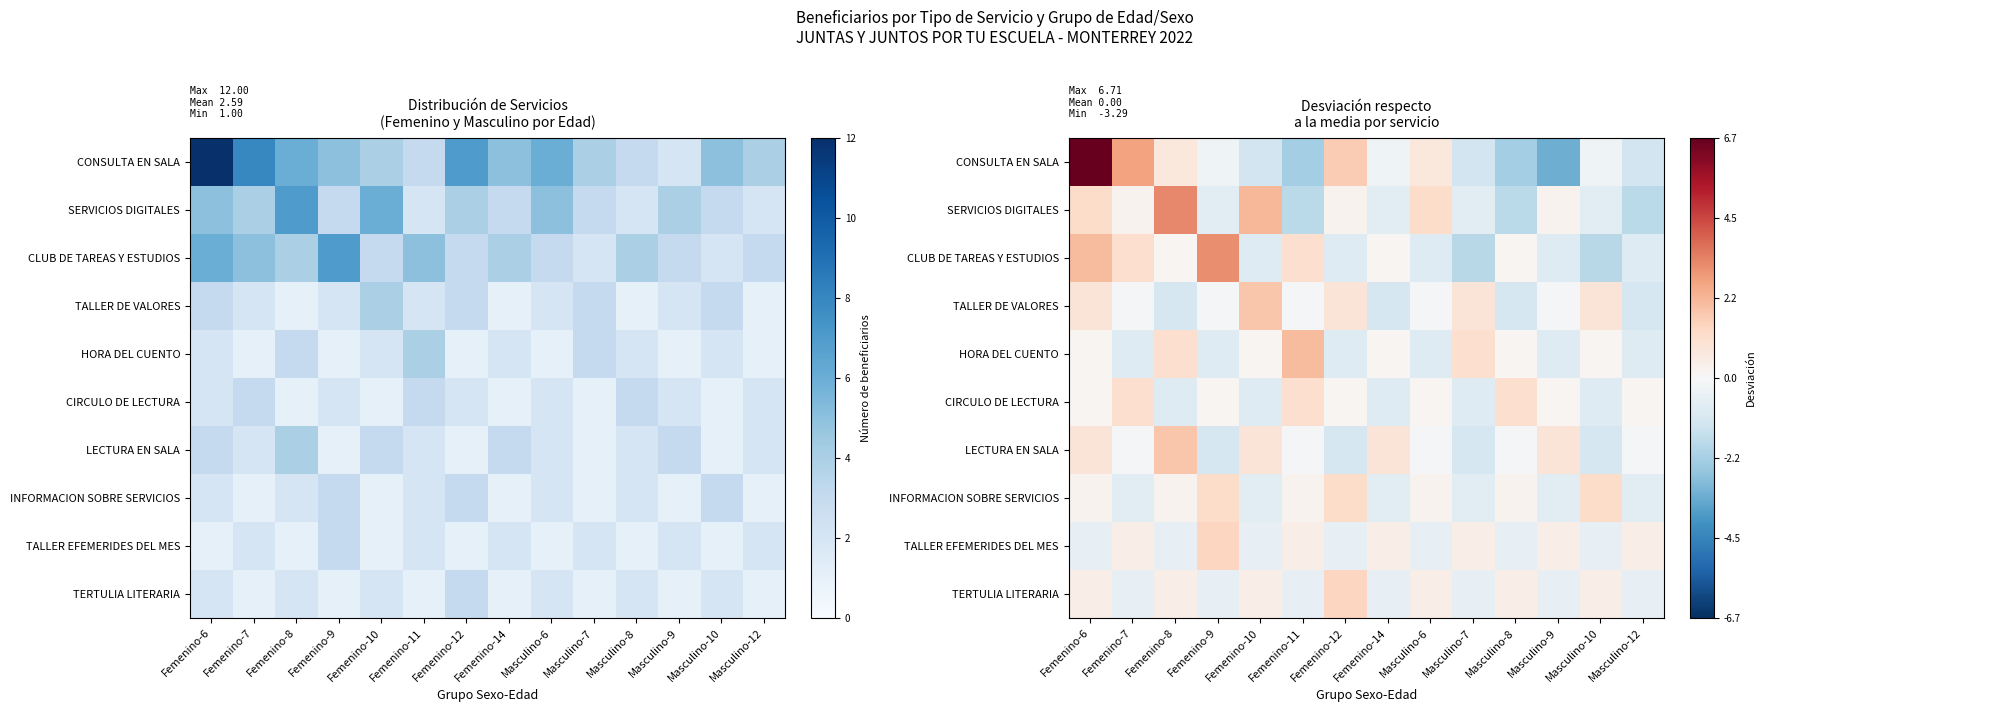

Rank the series by their maximum value, from highest to lowest.

CONSULTA EN SALA, SERVICIOS DIGITALES, CLUB DE TAREAS Y ESTUDIOS, HORA DEL CUENTO, TALLER DE VALORES, LECTURA EN SALA, TALLER EFEMERIDES DEL MES, TERTULIA LITERARIA, INFORMACION SOBRE SERVICIOS, CIRCULO DE LECTURA